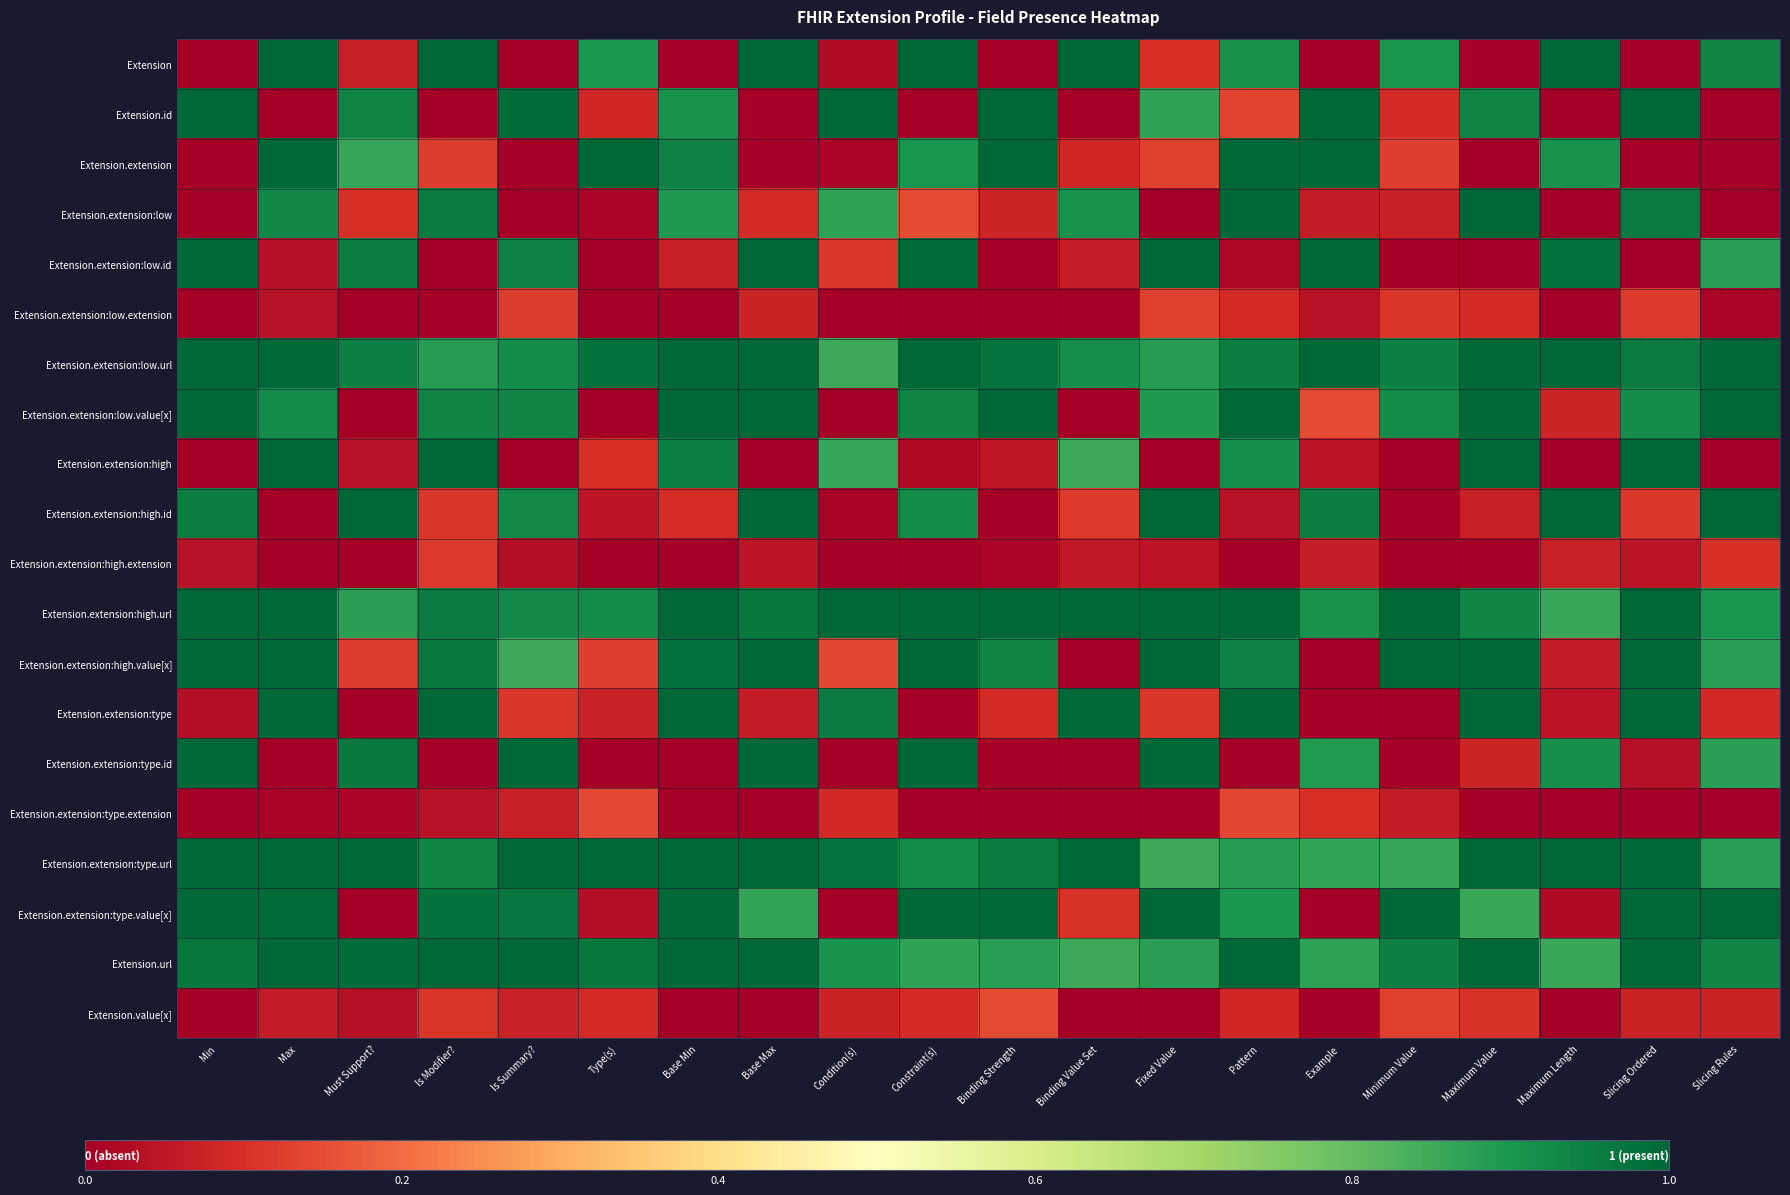

Rank the series by their maximum value, from highest to lowest.

Extension, Extension.id, Extension.extension, Extension.extension:low, Extension.extension:low.id, Extension.extension:low.url, Extension.extension:low.value[x], Extension.extension:high, Extension.extension:high.id, Extension.extension:high.url, Extension.extension:high.value[x], Extension.extension:type, Extension.extension:type.id, Extension.extension:type.url, Extension.extension:type.value[x], Extension.url, Extension.value[x], Extension.extension:type.extension, Extension.extension:low.extension, Extension.extension:high.extension